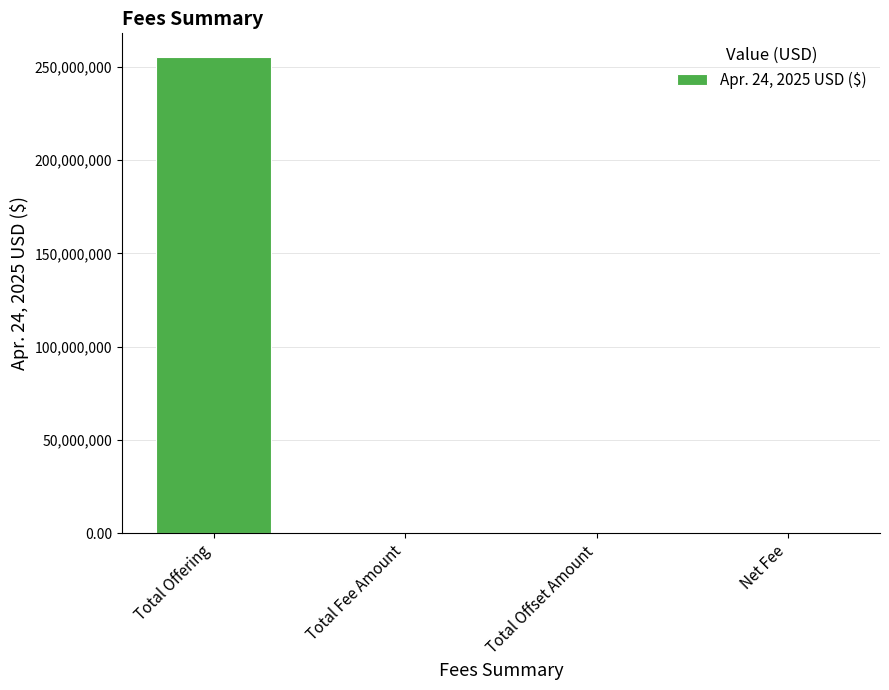

Is it true that the value at Total Offset Amount is 0.0?

True